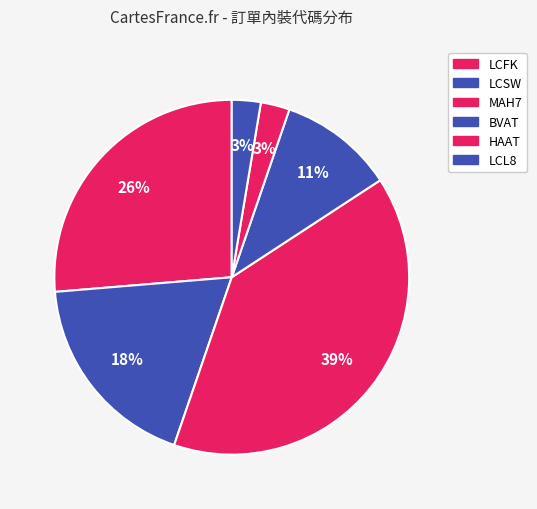

To the nearest percent, what is the average slice percentage?

17%